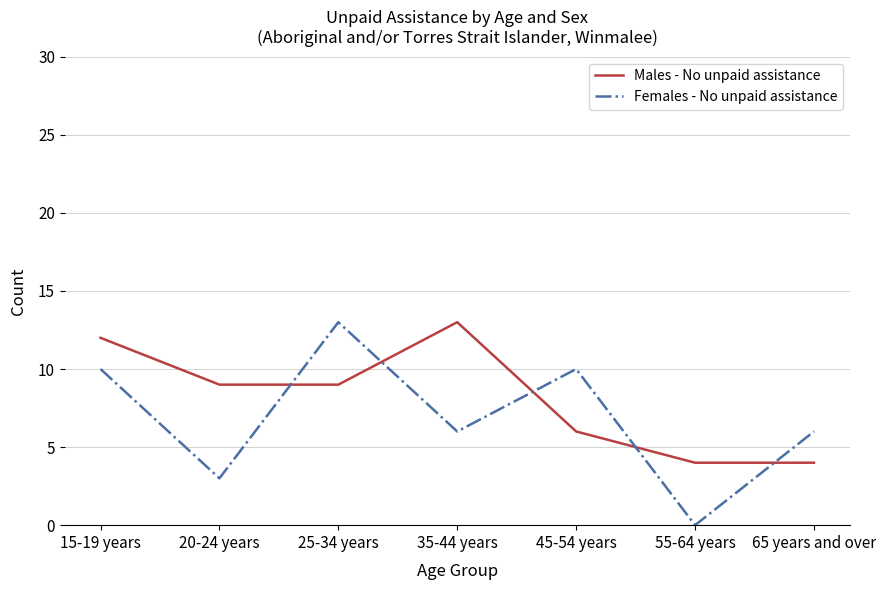

What is the average value of the Males - No unpaid assistance series?

8